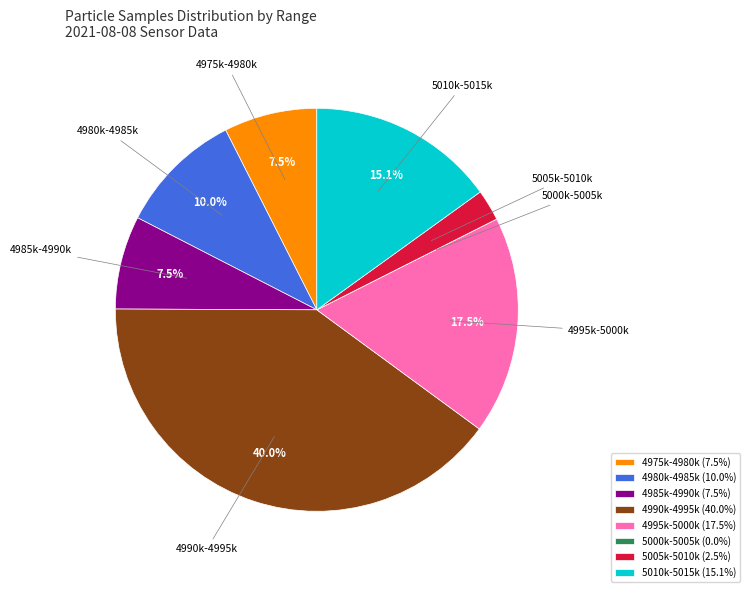

What percentage is NOT represented by 5010k-5015k?

84.9%